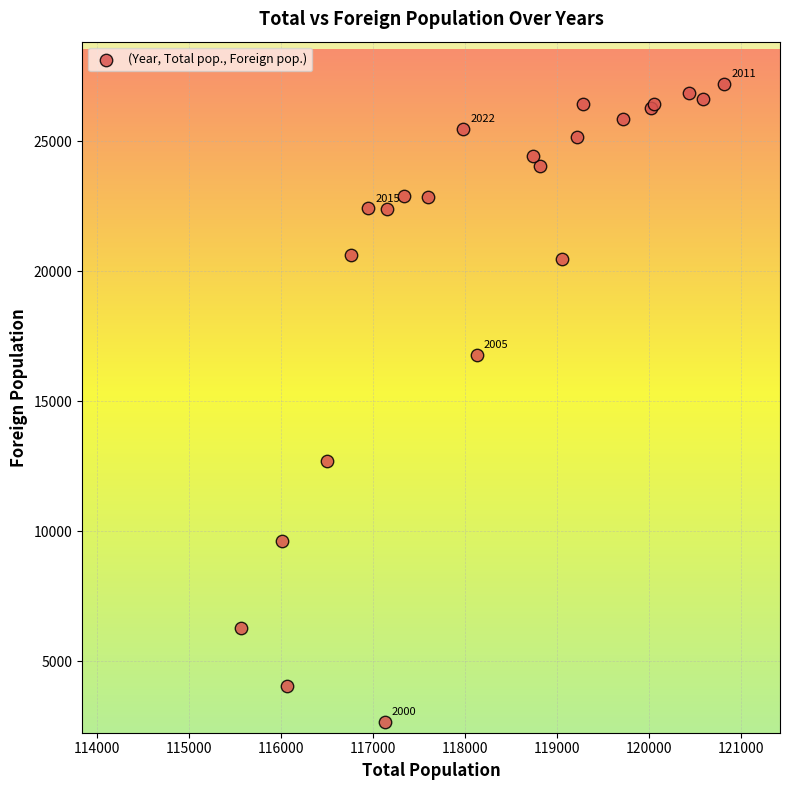

What Y value in the scatter plot is closest to 14927?

16769